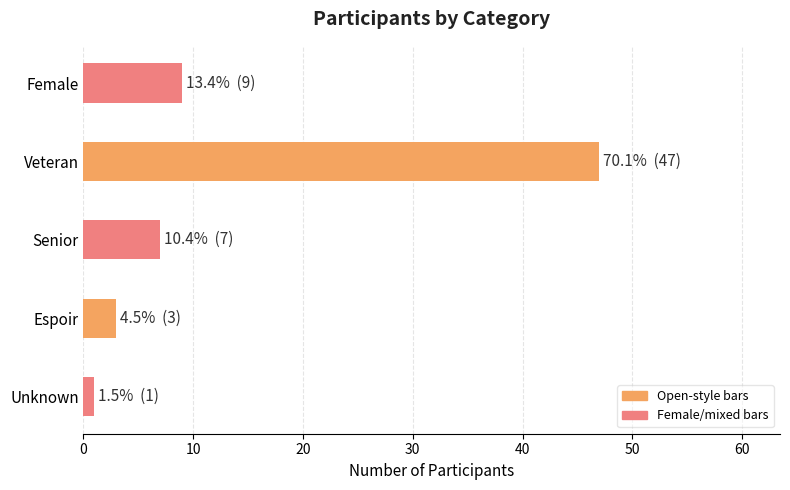

Approximately how many times larger is the value at Espoir compared to Female?

0.3